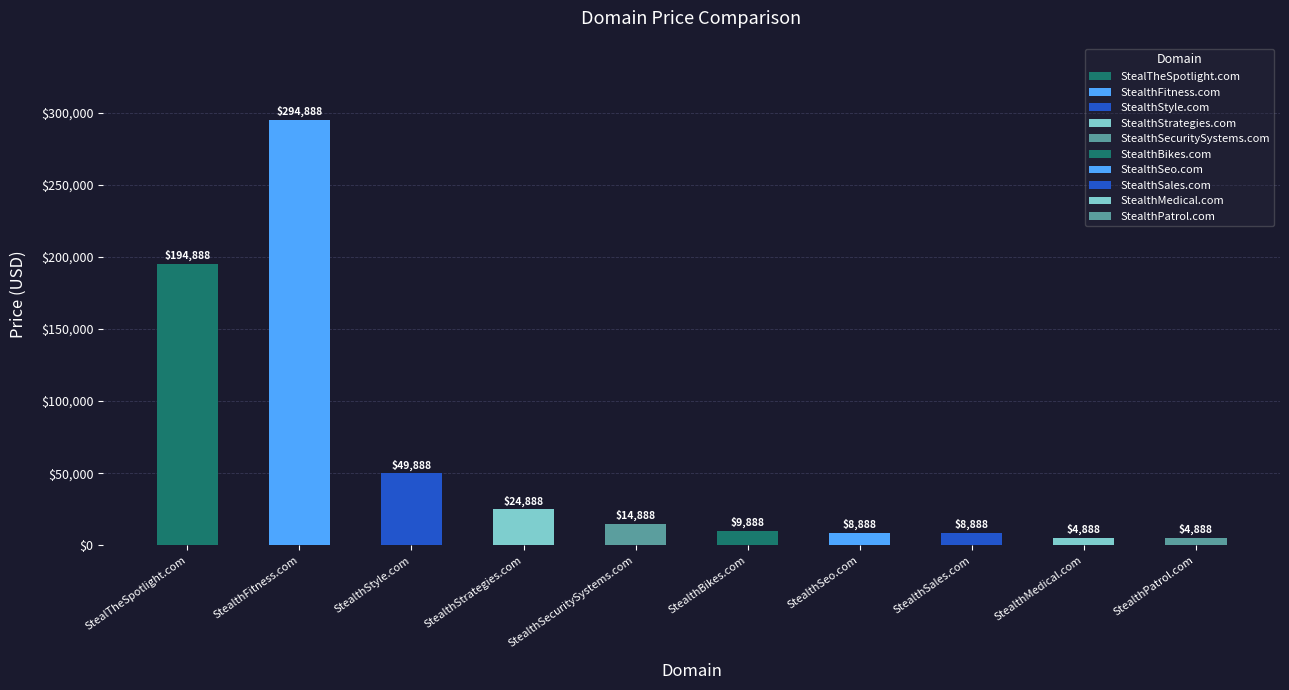

Where does the data first go above 4888?

StealTheSpotlight.com